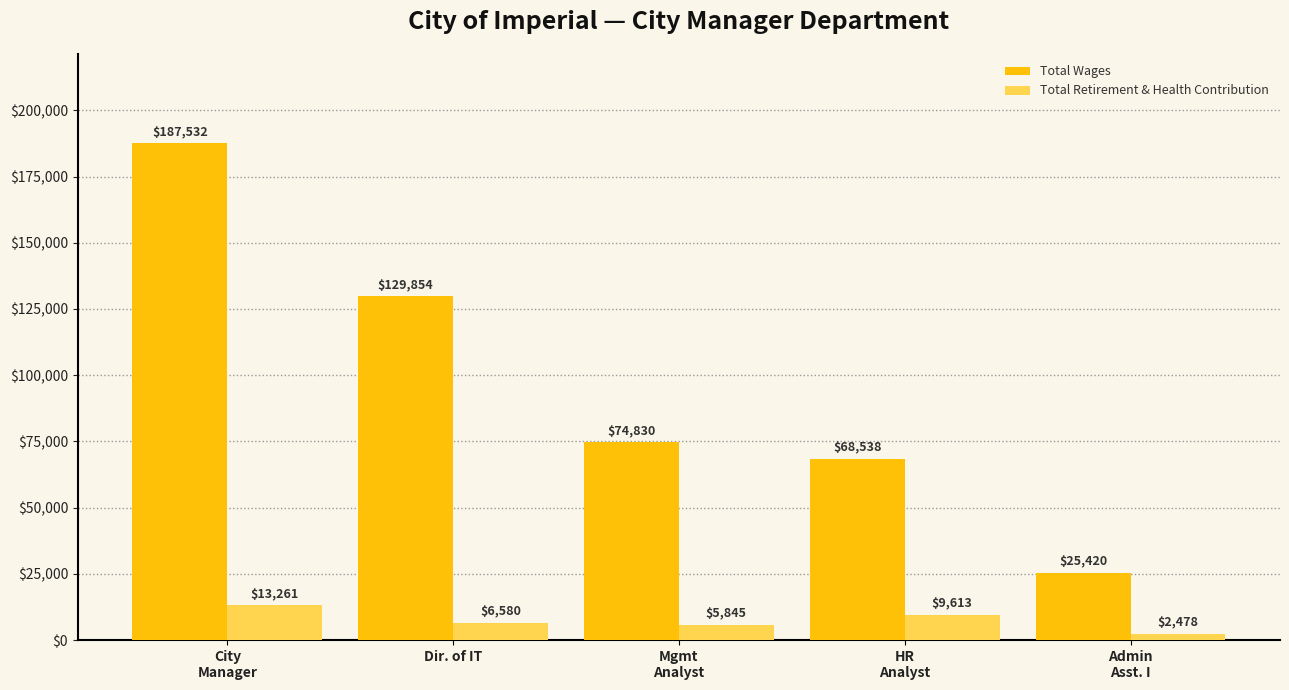

Between Mgmt
Analyst and Admin
Asst. I, which series saw the biggest shift?

Total Wages